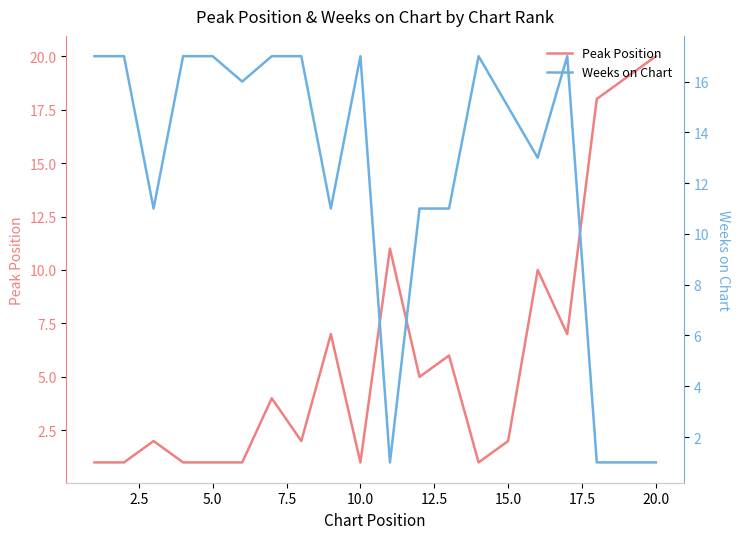

In Weeks on Chart, how many points are higher than both neighbors (excluding endpoints)?

3